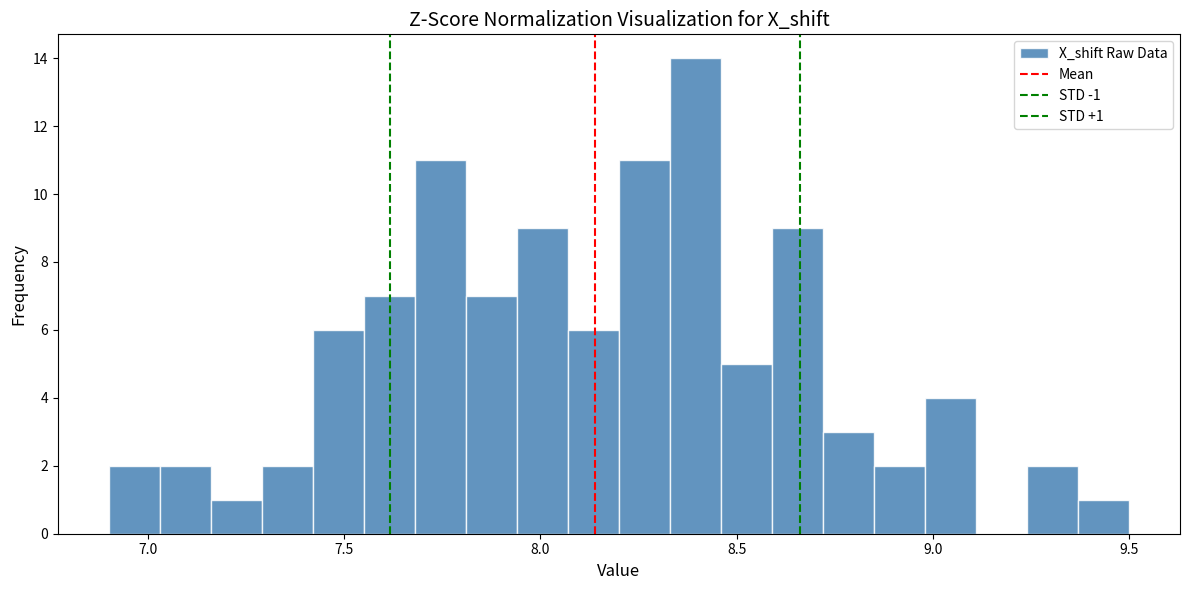

Read against the x-axis, roughly where is the centre of the tallest bar?

8.40